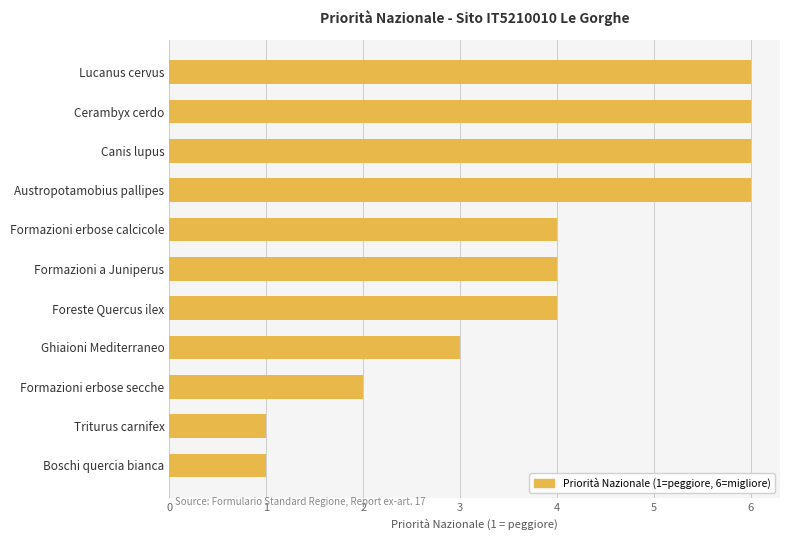

Is it true that the value at Canis lupus is 3?

False